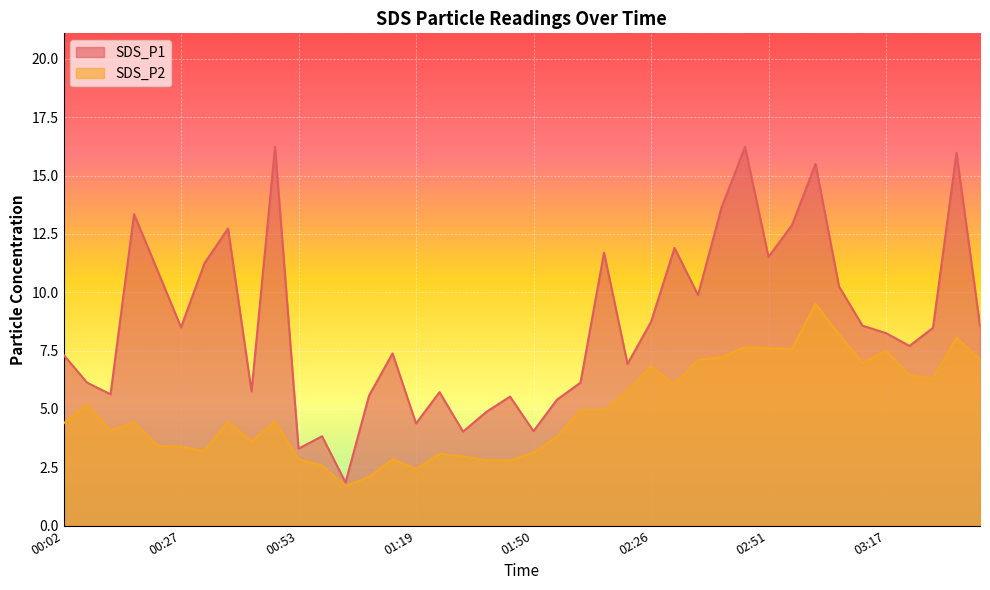

Rank the series at 02:41 from highest to lowest value.

SDS_P1, SDS_P2